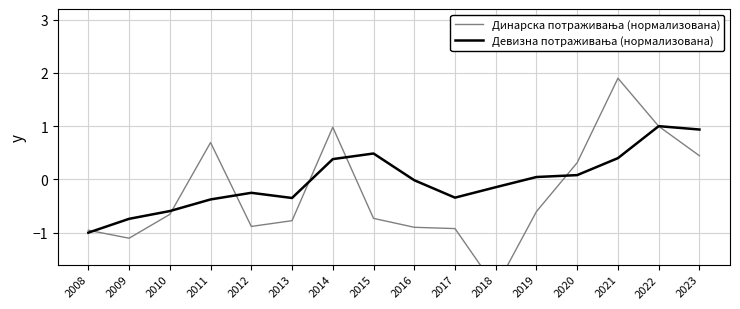

At which label is Динарска потраживања (нормализована) closest to 0?

2020